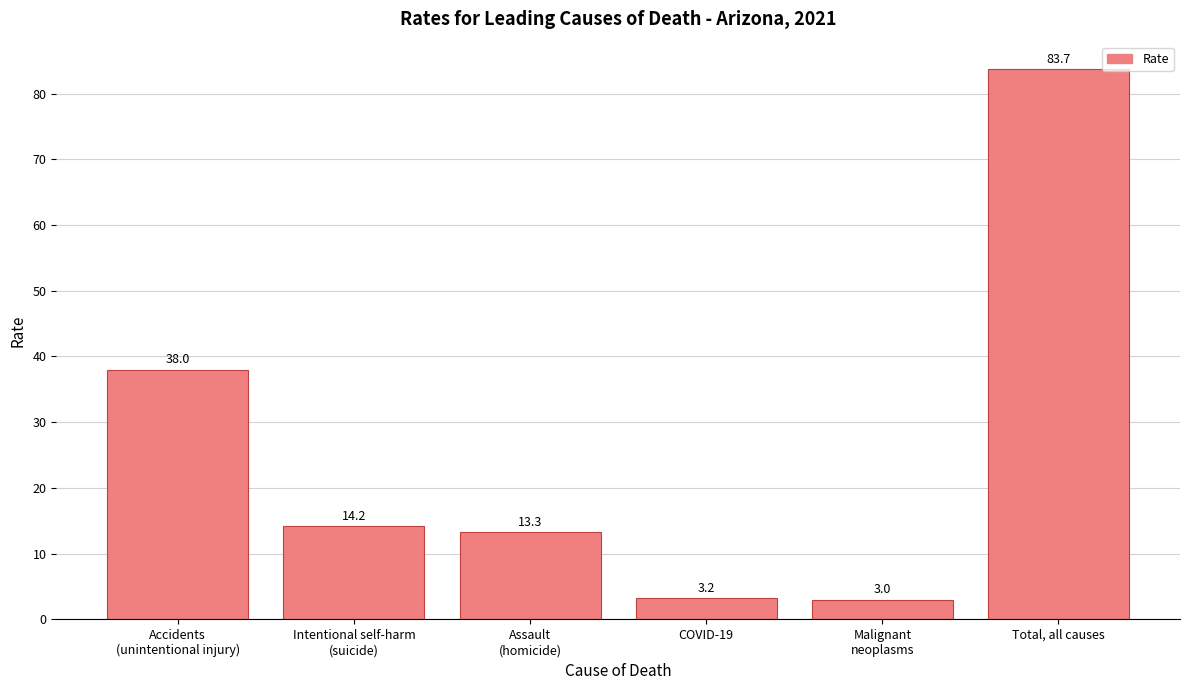

Which category has the highest value across all series?

Total, all causes